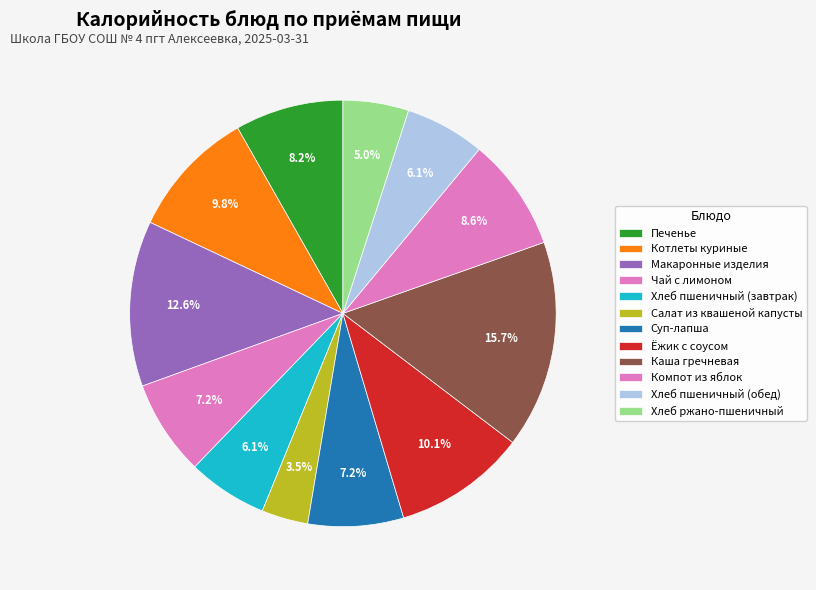

Does Хлеб ржано-пшеничный represent more than half of the total?

No